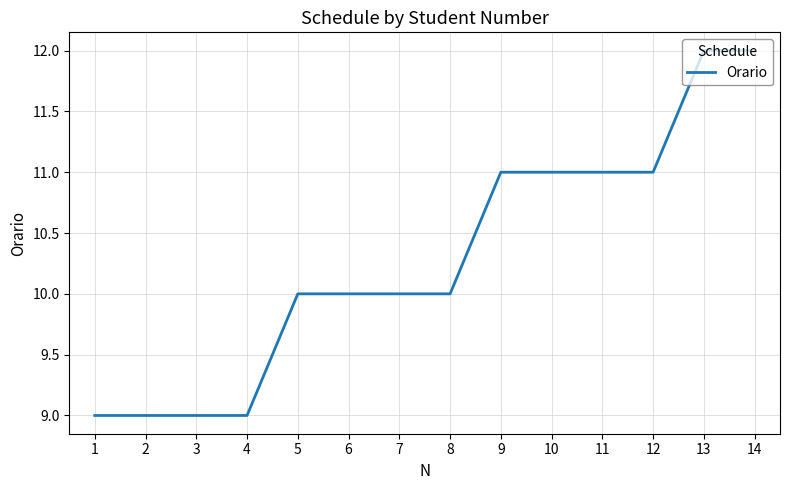

Reading right to left, transcribe all the data shown in this chart.

14=12	13=12	12=11	11=11	10=11	9=11	8=10	7=10	6=10	5=10	4=9	3=9	2=9	1=9